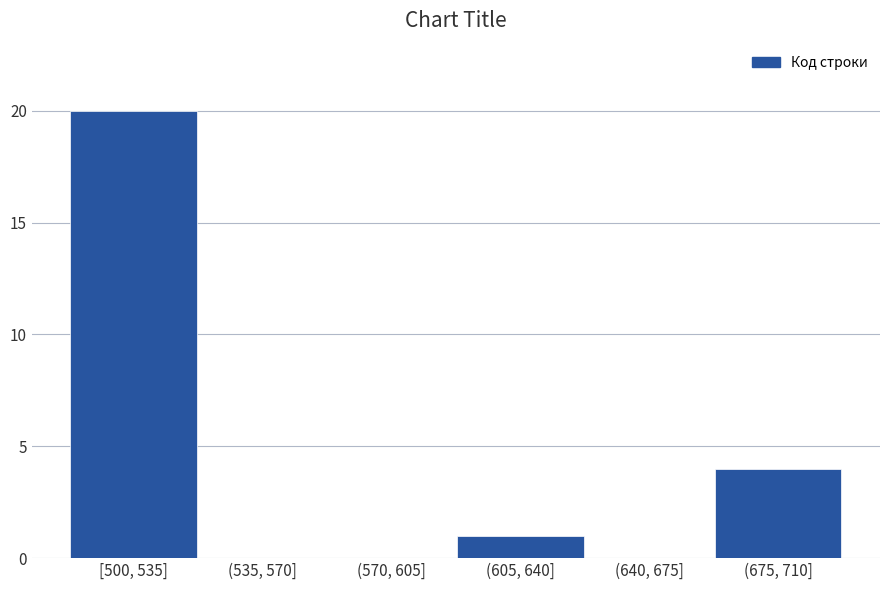

Reading left to right, list all the values displayed in this chart.

[500, 535]=20	(535, 570]=0	(570, 605]=0	(605, 640]=1	(640, 675]=0	(675, 710]=4